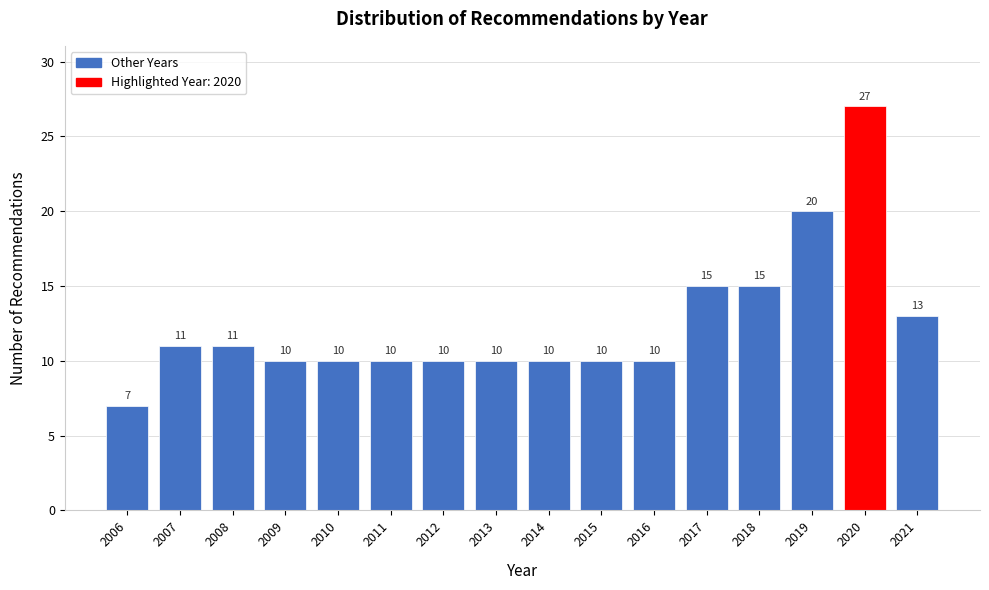

Reading left to right, transcribe all the data shown in this chart.

2006=7	2007=11	2008=11	2009=10	2010=10	2011=10	2012=10	2013=10	2014=10	2015=10	2016=10	2017=15	2018=15	2019=20	2020=27	2021=13